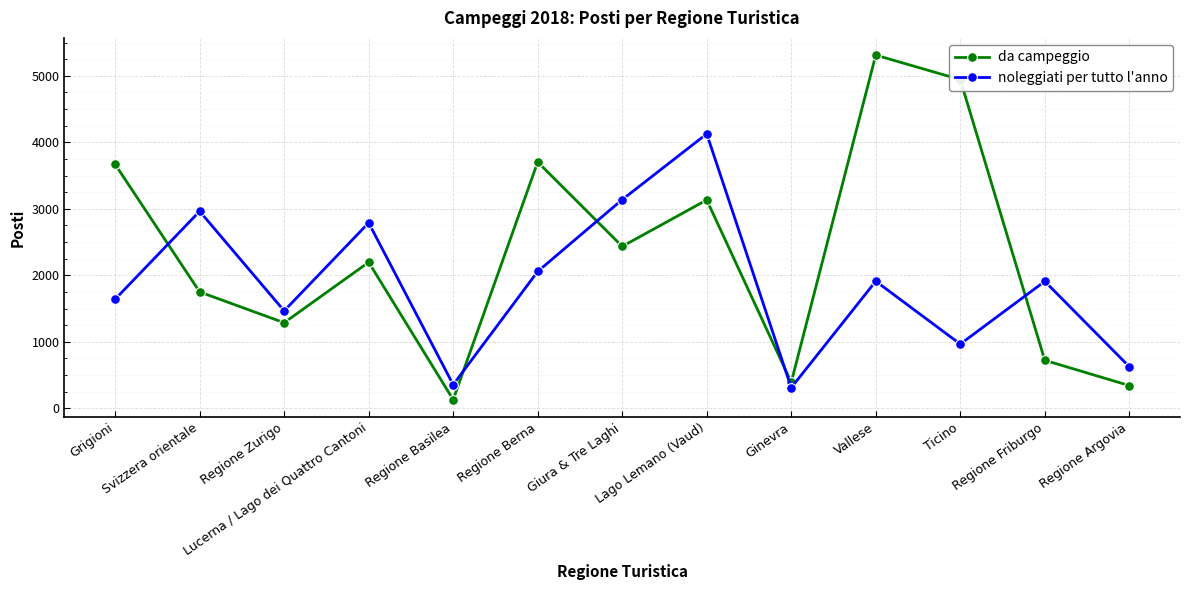

How many data points does each series have?

13